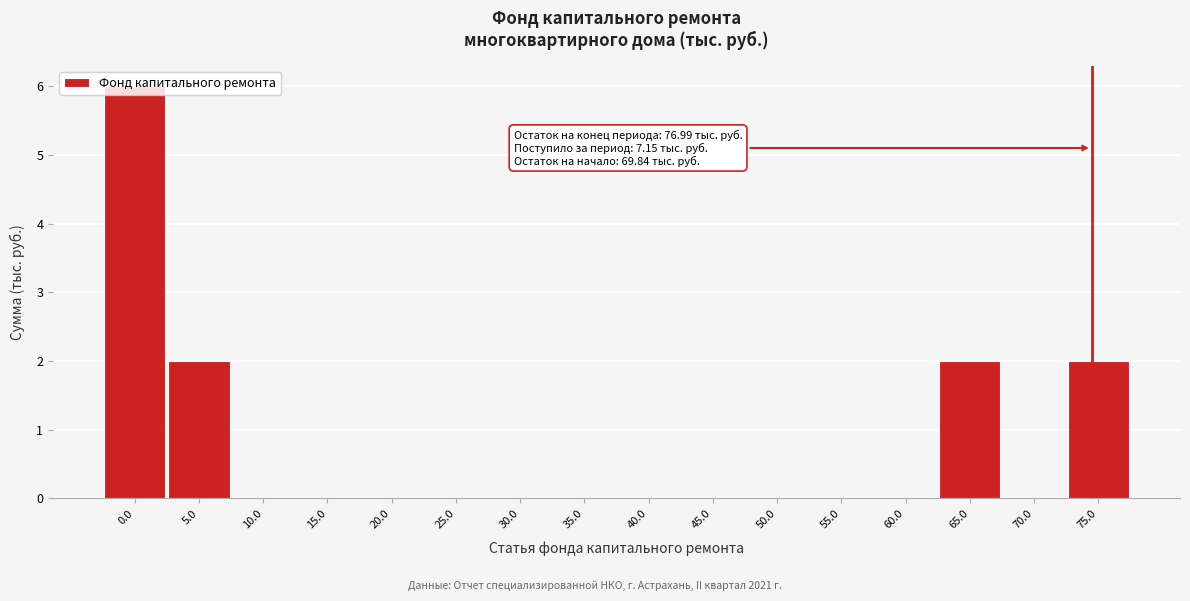

The chart shows a value of 3 at 30.0. True or false?

False